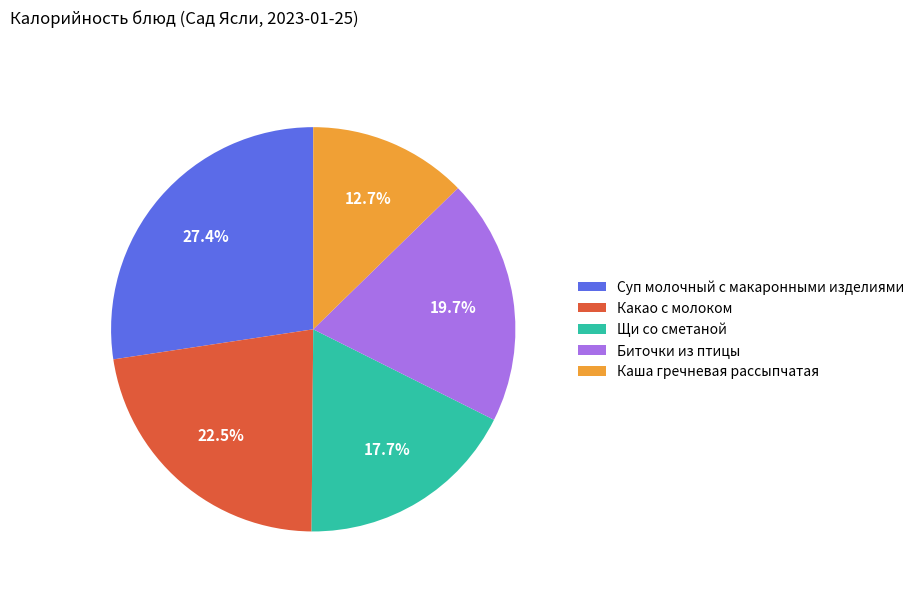

To the nearest percent, what is the difference between the Щи со сметаной and Каша гречневая рассыпчатая slice percentages?

5%